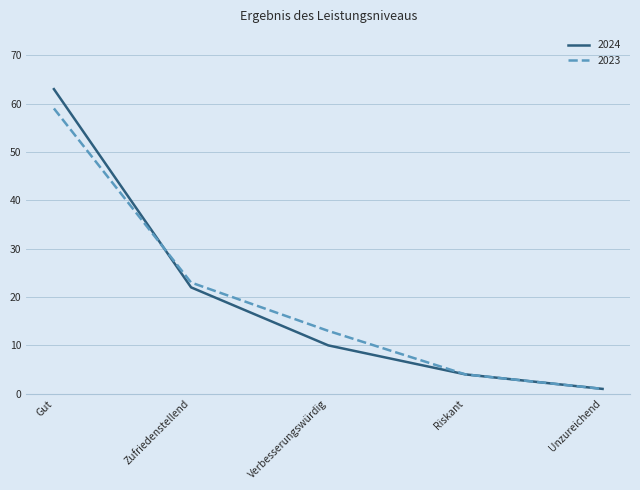

At which category does the chart reach its minimum across all series?

Unzureichend